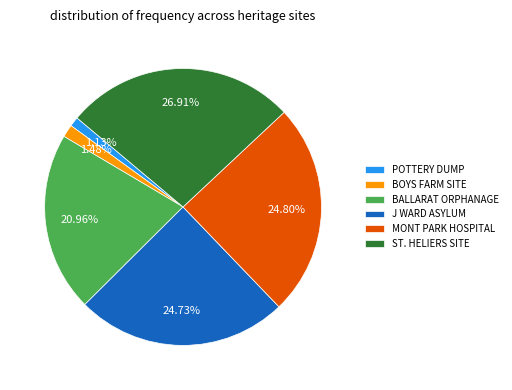

How many segments does this pie chart have?

6